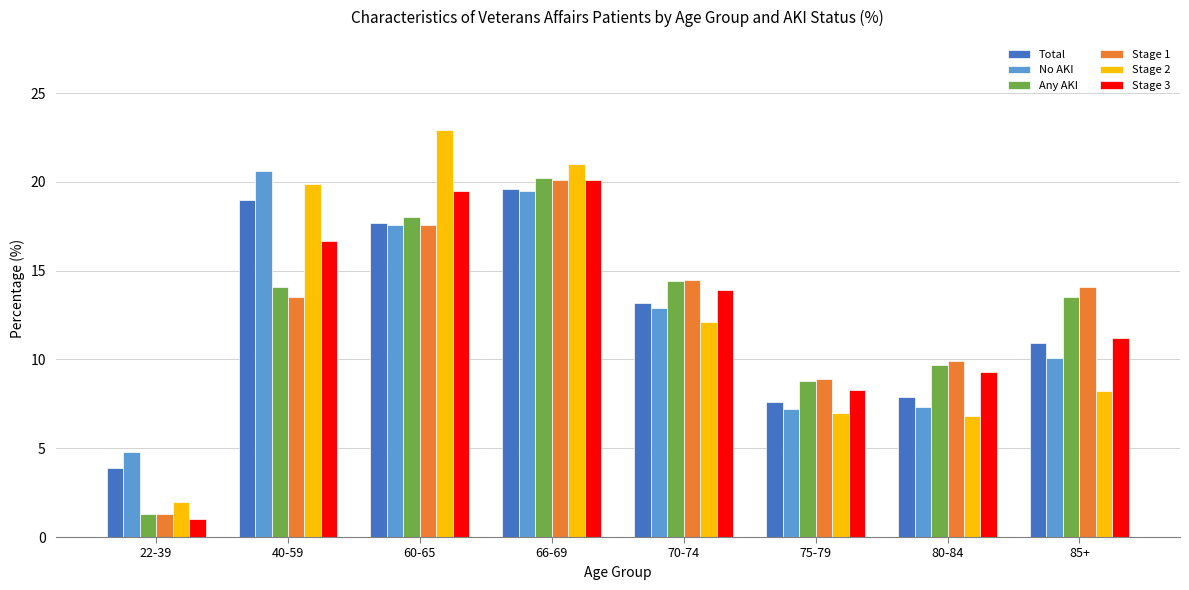

Which series changed the most between 60-65 and 66-69?

Stage 1